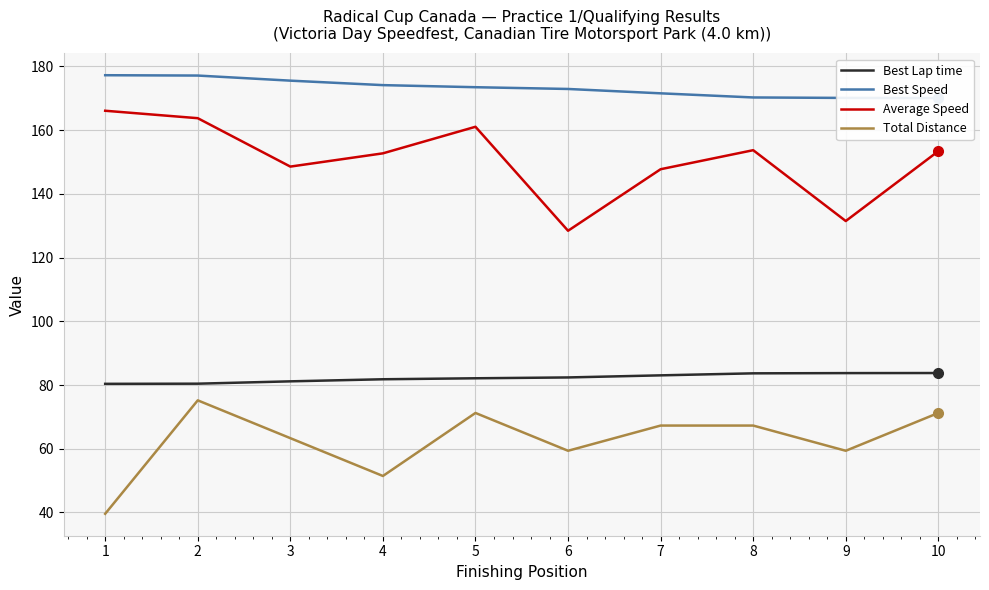

What is the approximate value of Average Speed at 5?

161.1